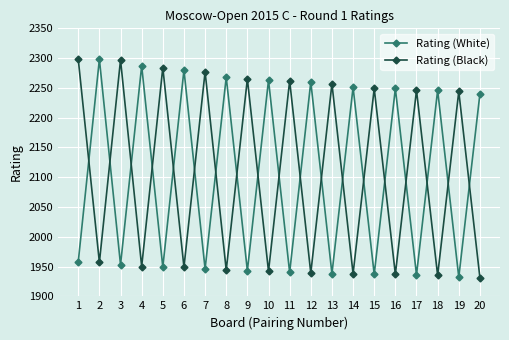

What is the minimum value shown in the chart?

1931